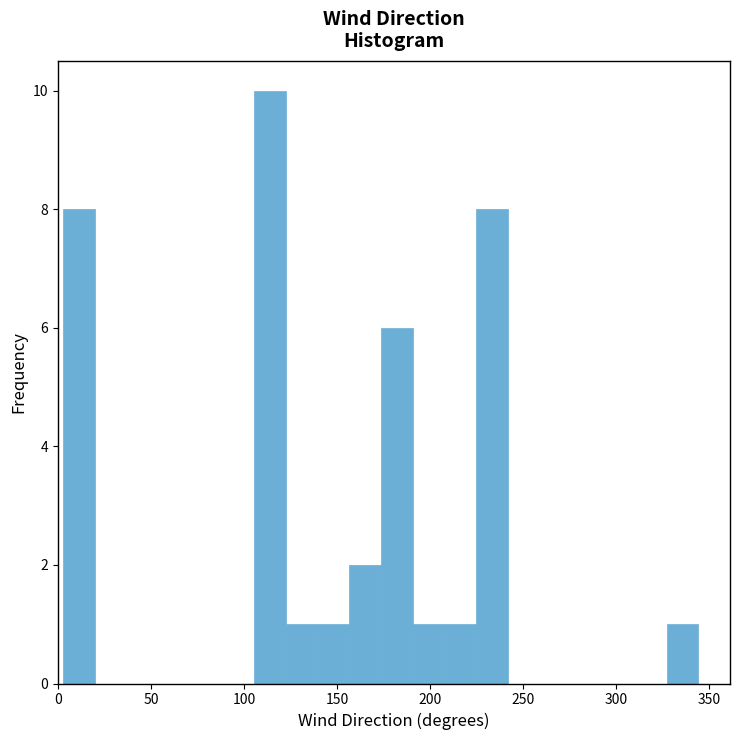

Around what value on the x-axis is the tallest bar? Give the approximate position of its centre, as read against the axis.

115